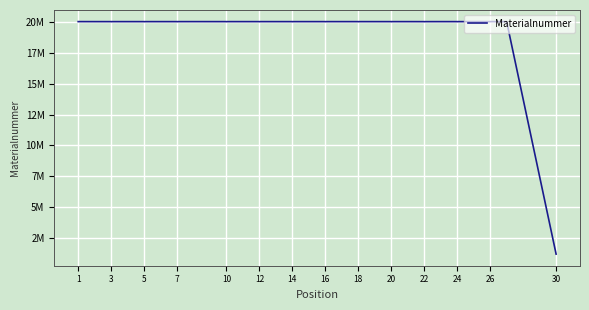

Does the chart display data point markers on the line(s)?

No